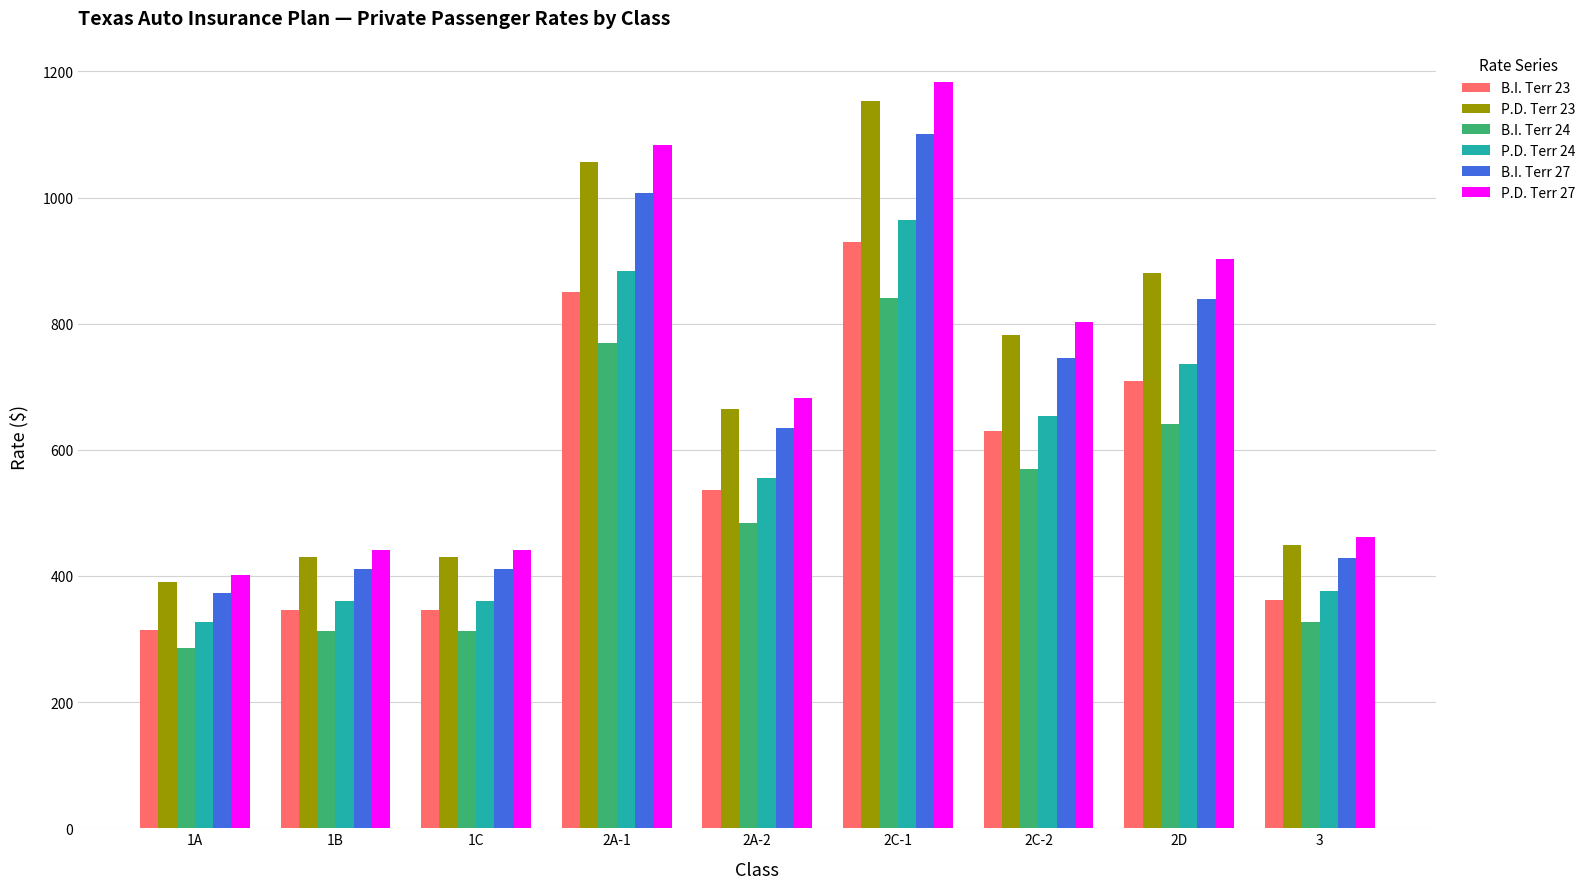

Which series changed the most between 2C-1 and 2D?

P.D. Terr 27